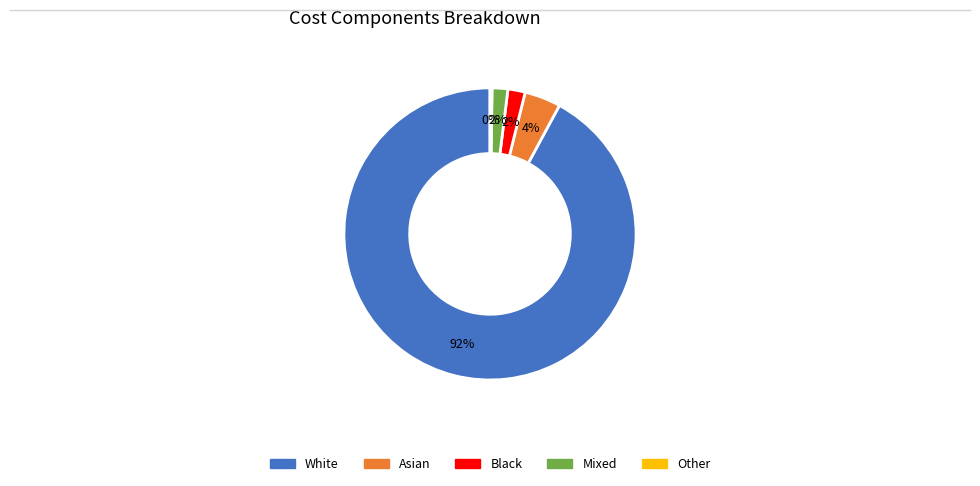

To the nearest percent, what is the average slice percentage?

20%